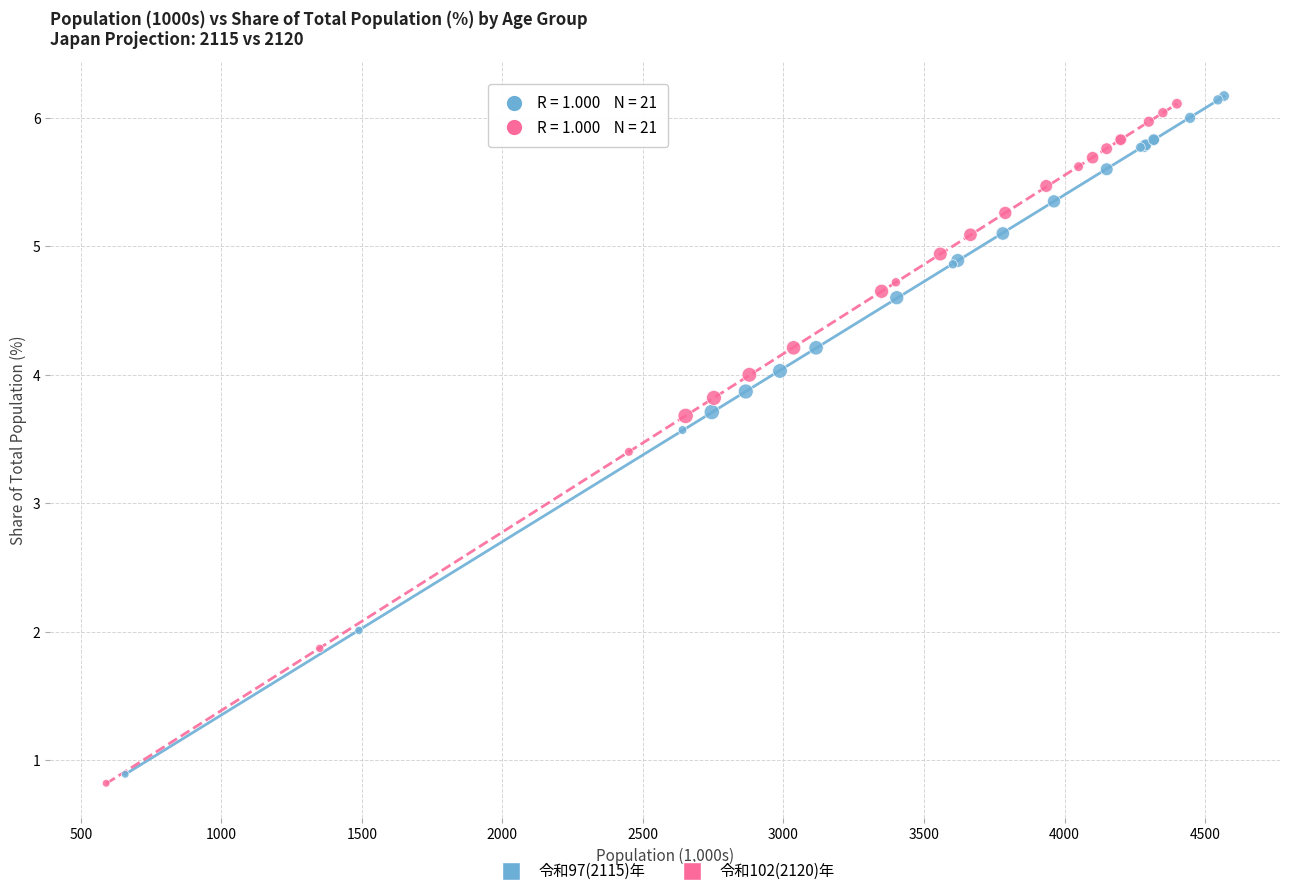

Which series reaches the maximum Y coordinate?

令和97(2115)年